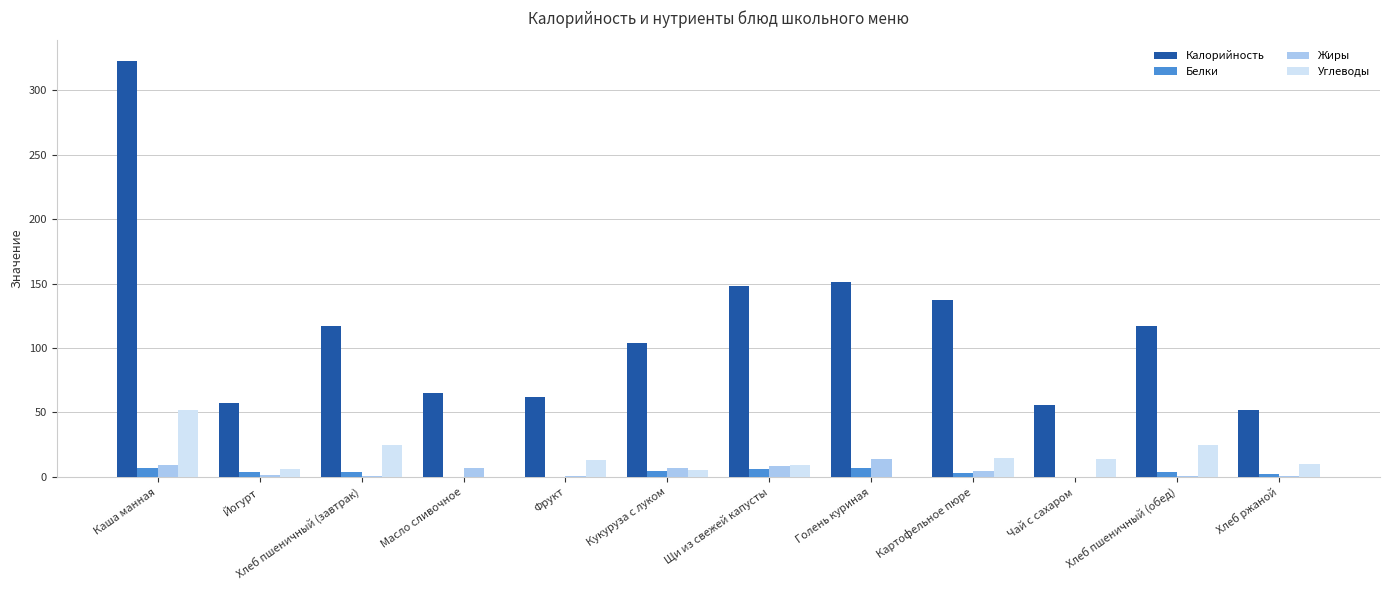

How many categories are shown in the chart?

12